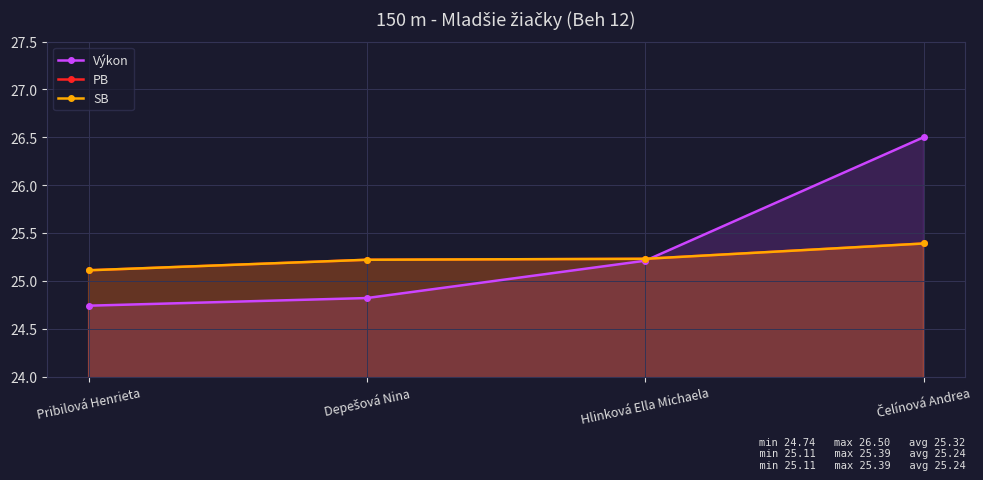

Which has a higher value, Hlinková Ella Michaela or Čelínová Andrea?

Čelínová Andrea